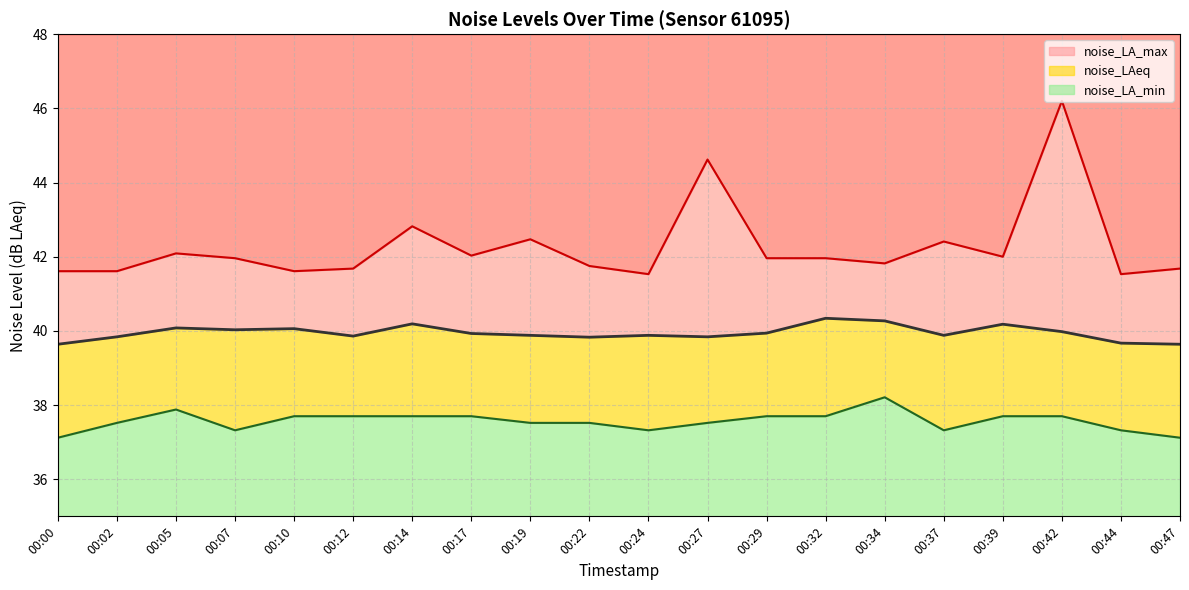

What value does the noise_LAeq series have at 00:12?

39.9